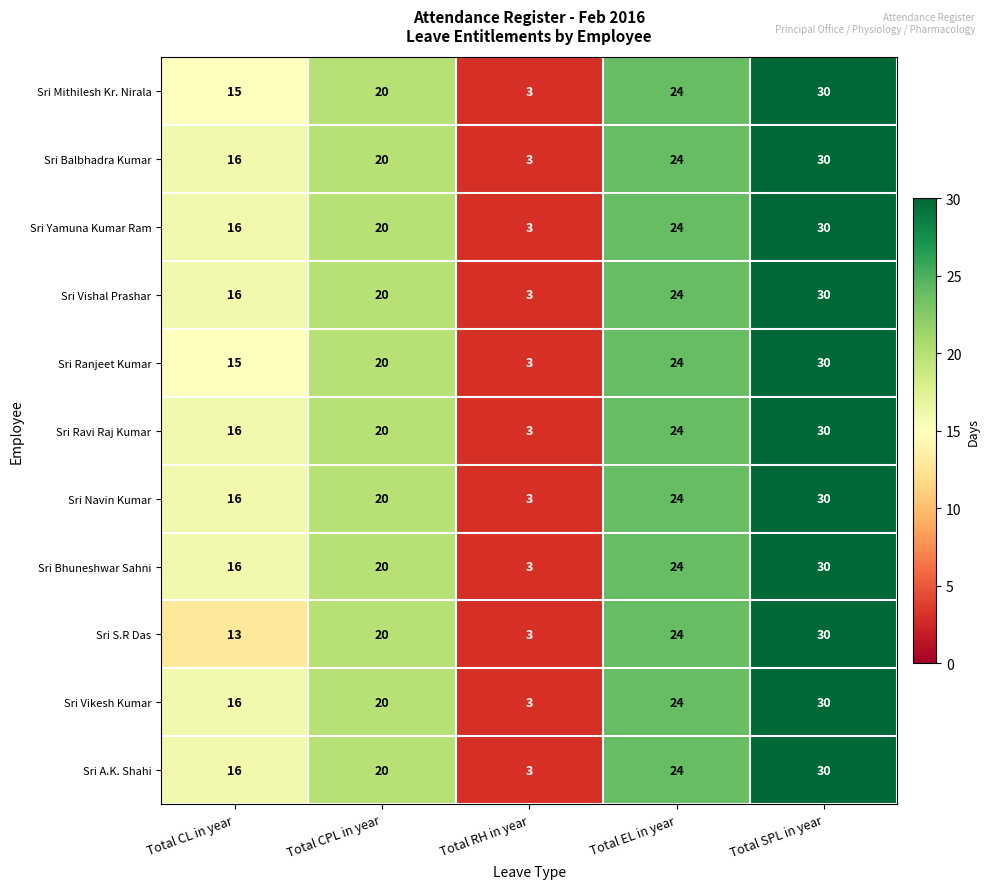

Which category has the highest value across all series?

Total SPL in year